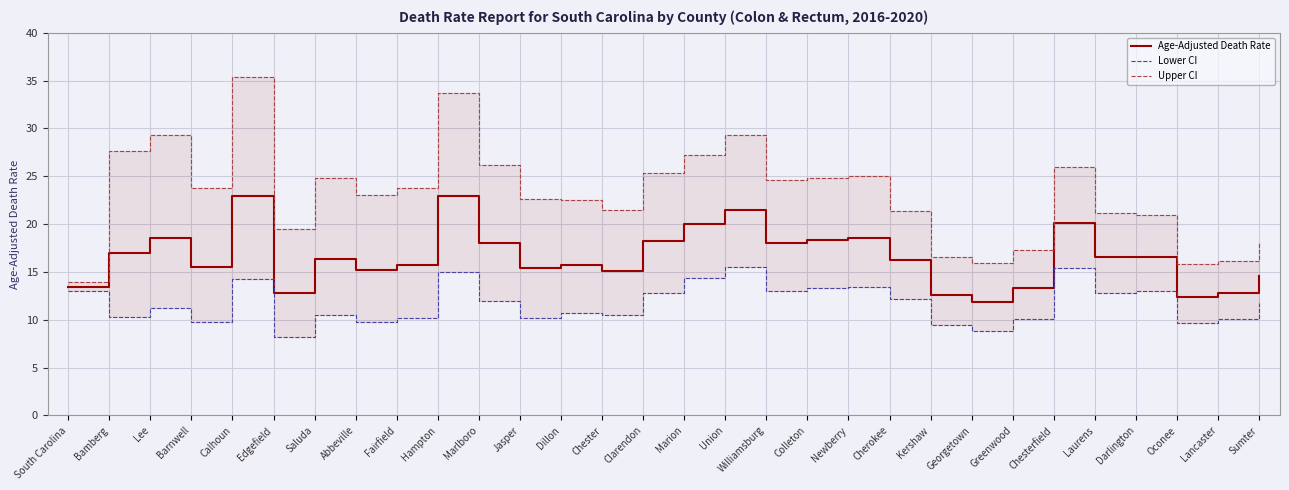

At Edgefield, list the series in order from smallest to largest.

Lower CI, Age-Adjusted Death Rate, Upper CI